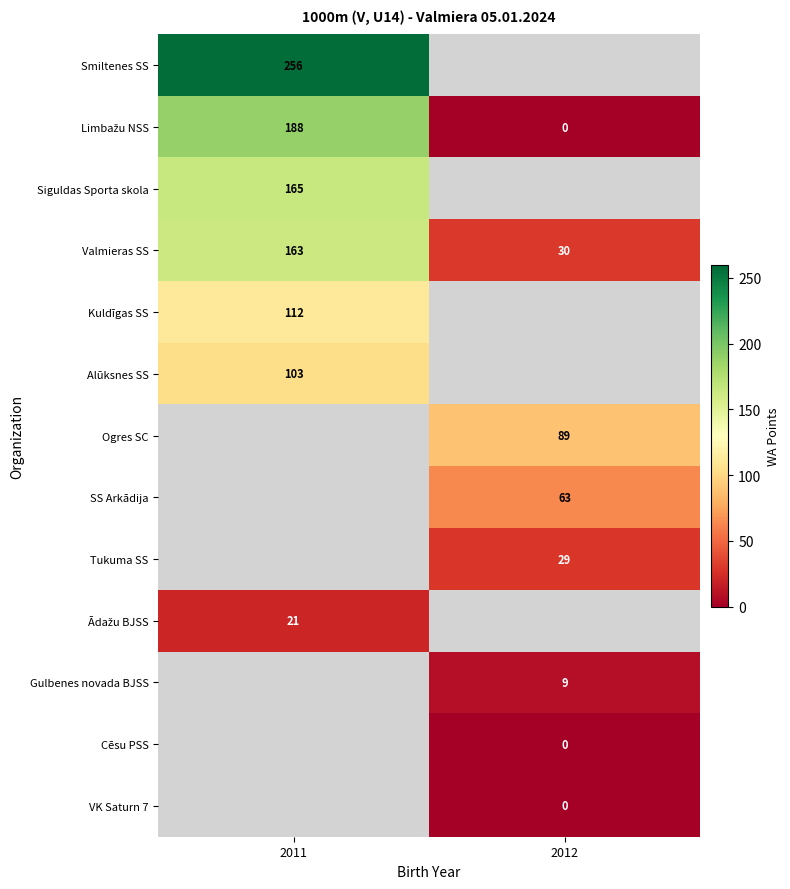

At which label does row_0 reach its minimum?

2011